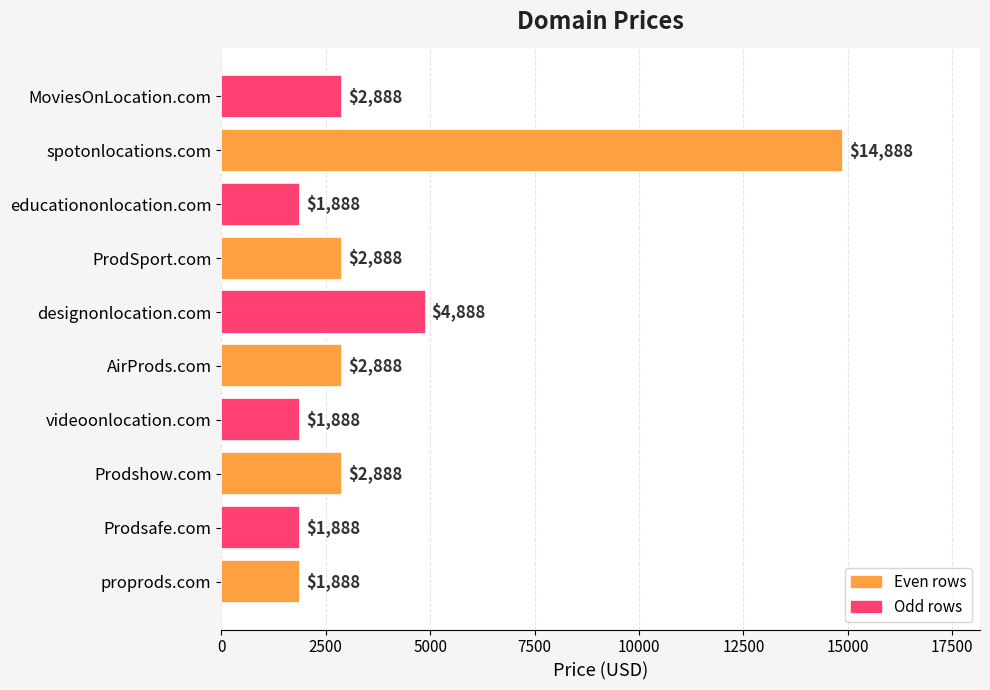

At which category does the chart reach its peak across all series?

spotonlocations.com